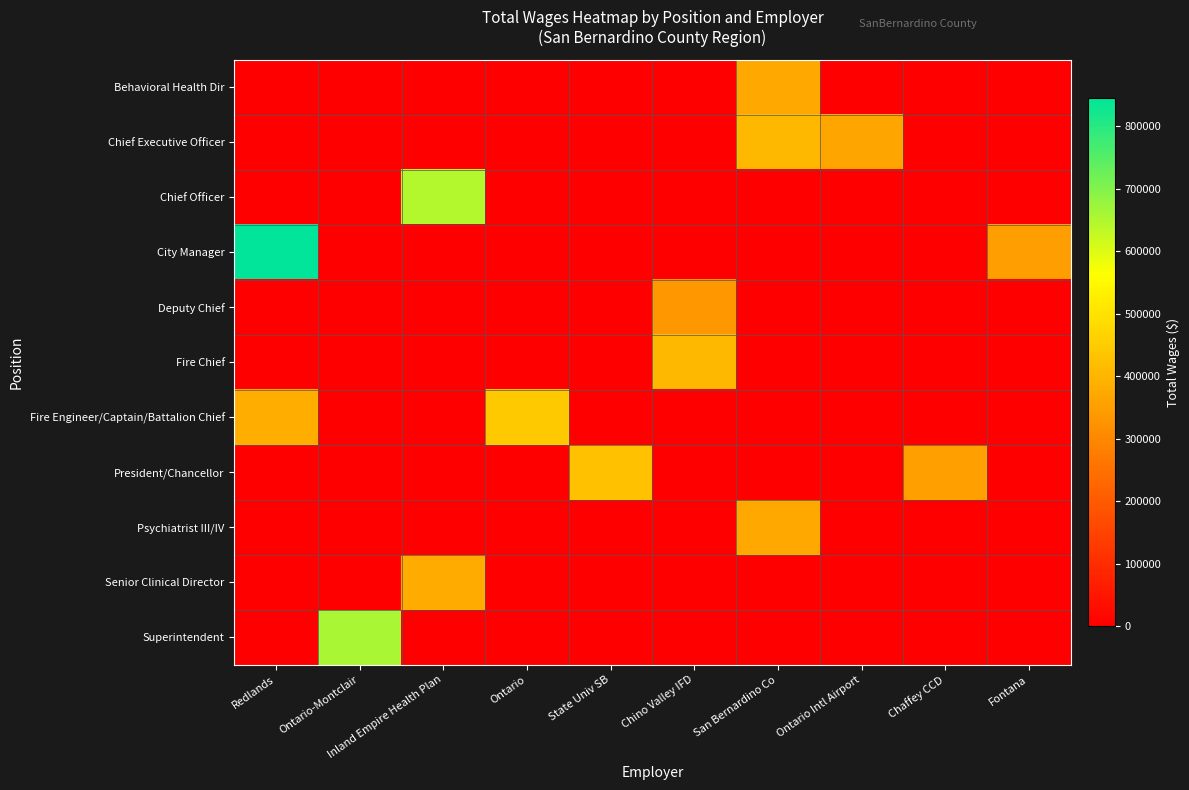

Which label corresponds to the smallest value in the chart?

Chino Valley IFD